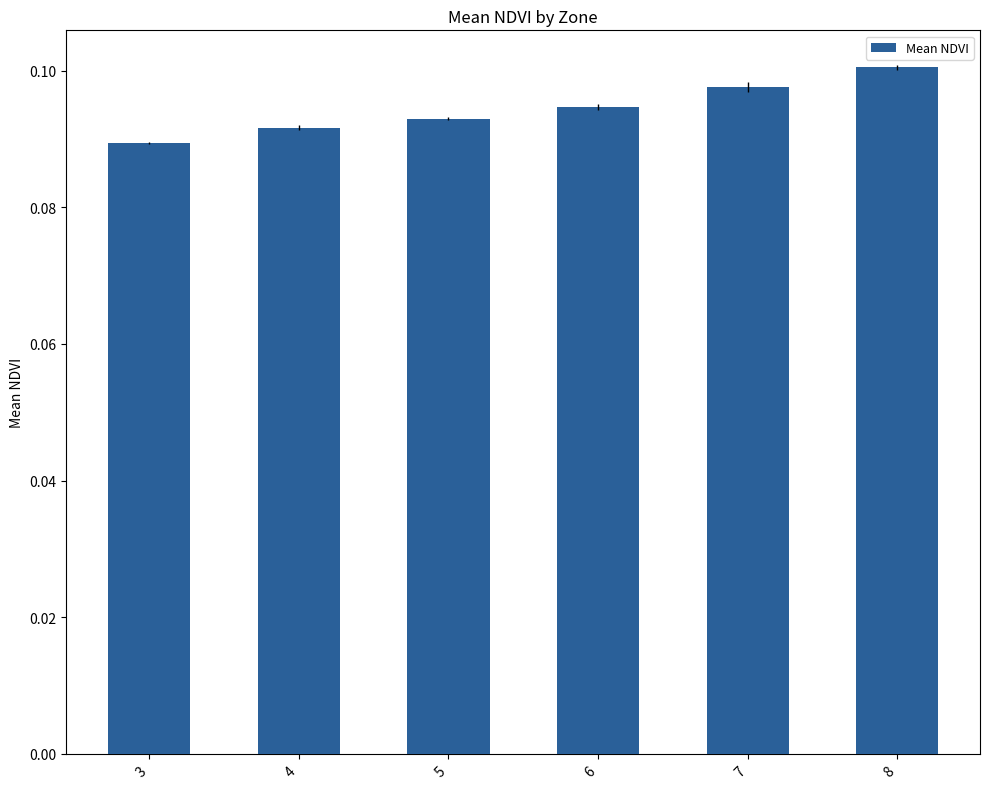

Is it true that the value at 8 is 0.2?

False